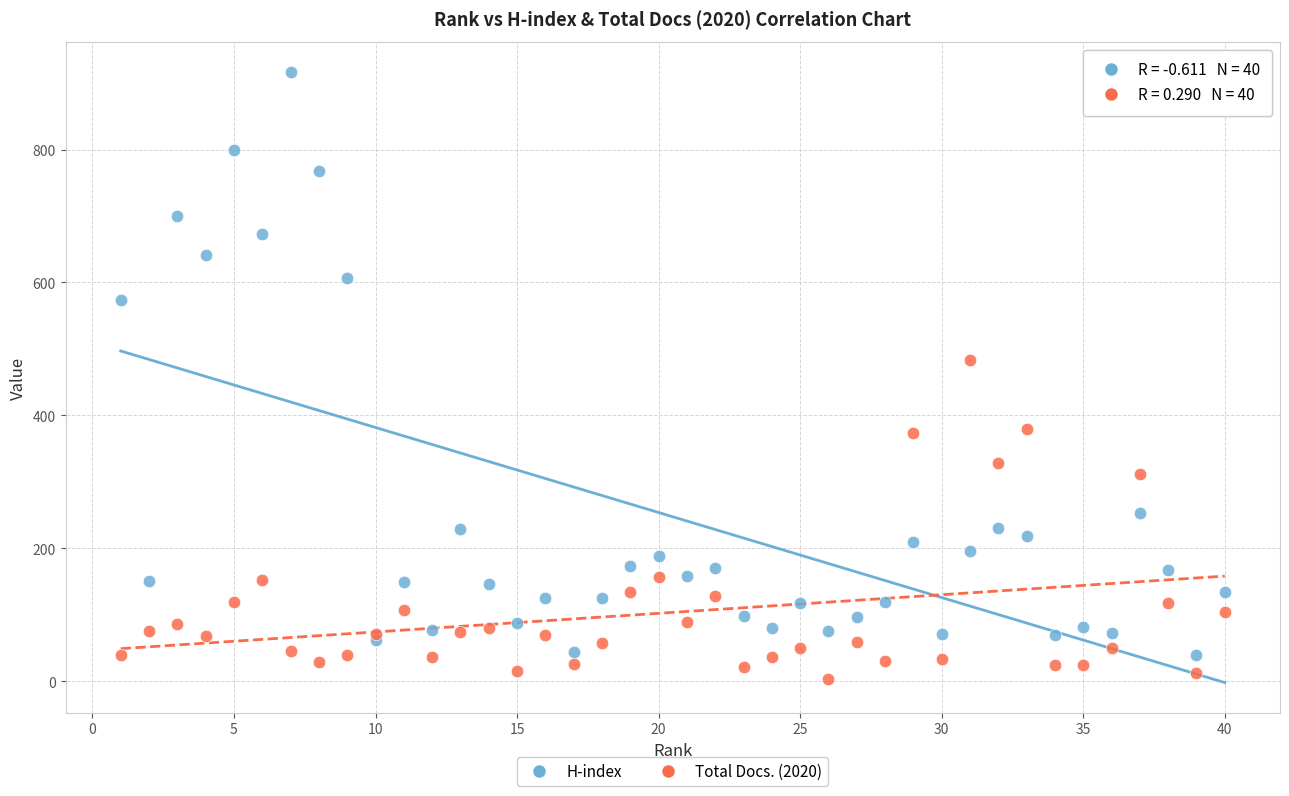

What are all the series names shown in the legend?

H-index, Total Docs. (2020)